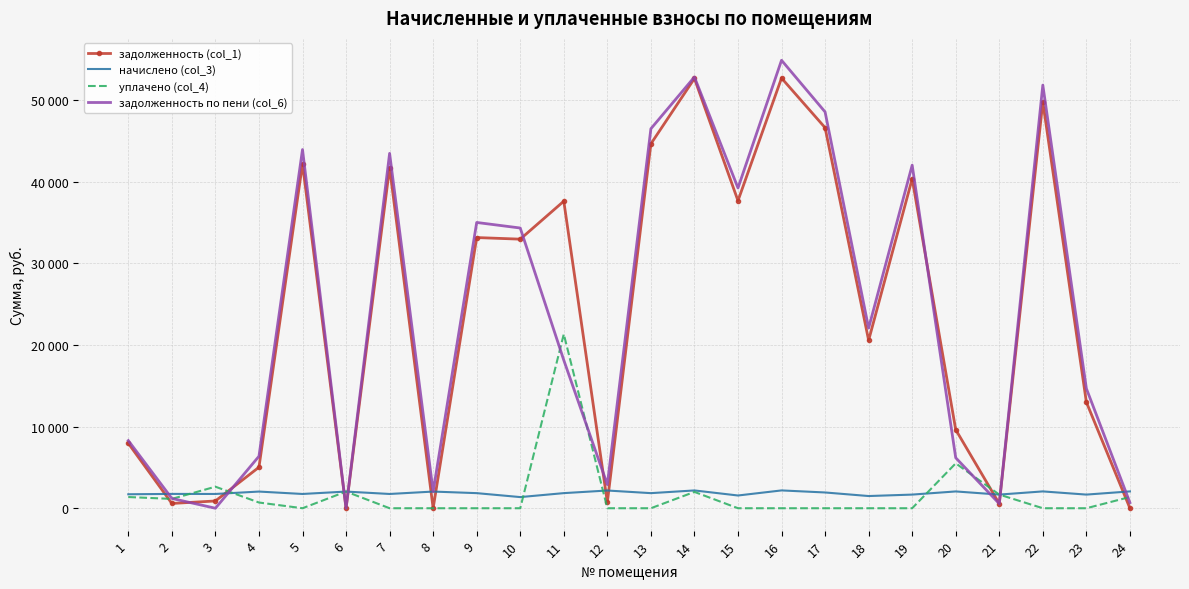

What is the difference between the second highest and second lowest values in the задолженность (col_1) series?

52644.5